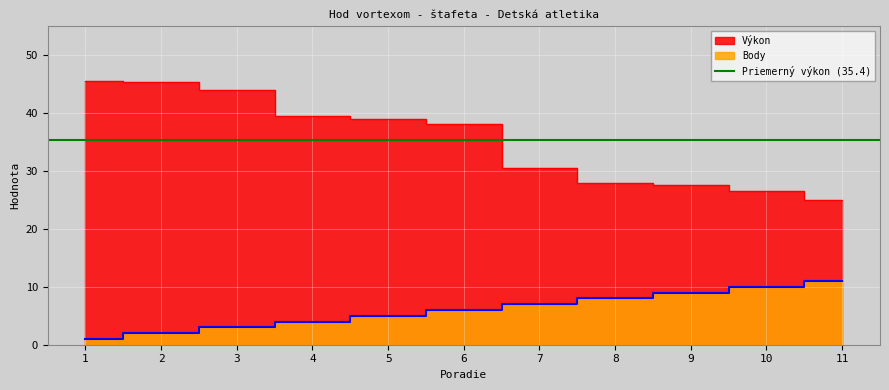

At which label does Body reach its minimum?

1